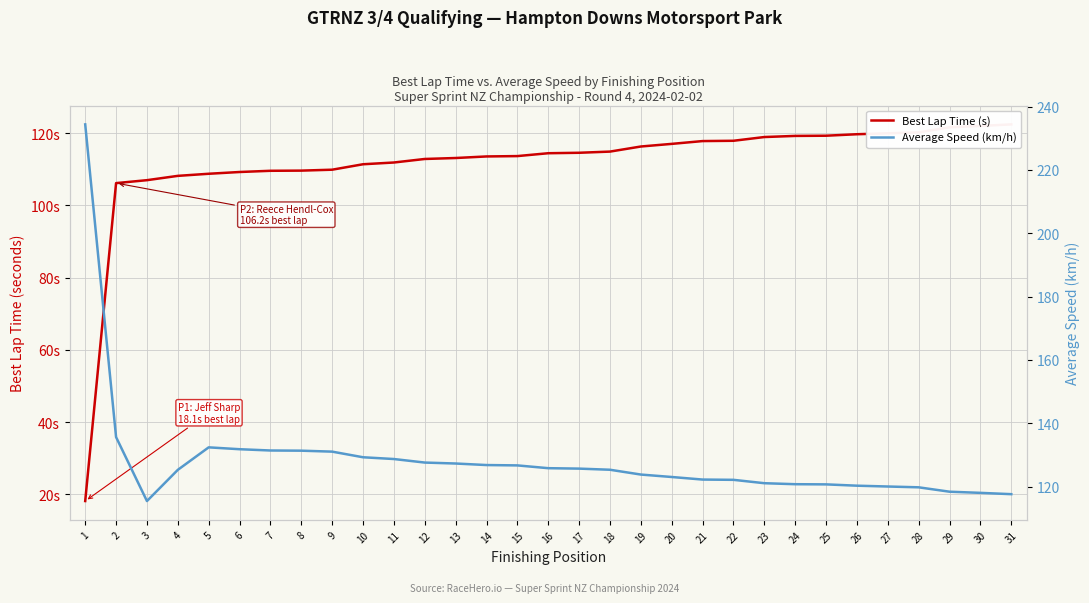

True or false: Best Lap Time (s) has more than 0 interior local peaks.

False